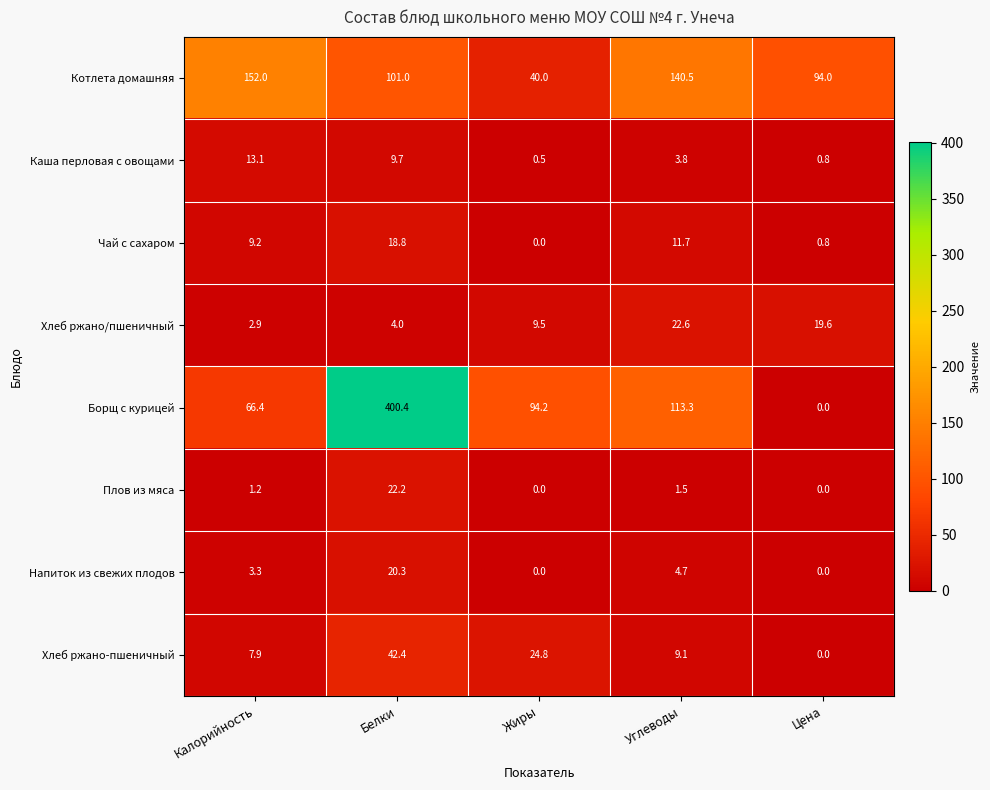

The Напиток из свежих плодов series shows 32.5 at Белки. True or false?

False